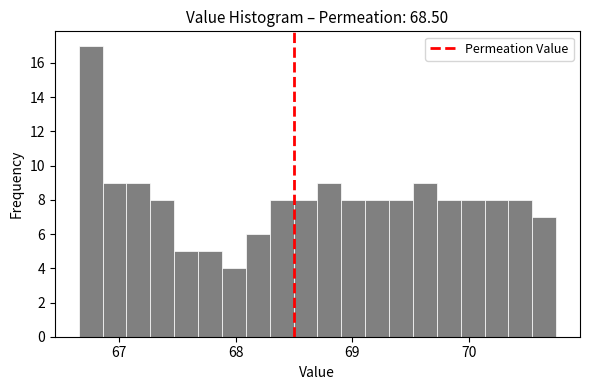

Read against the x-axis, roughly where is the centre of the tallest bar?

66.8